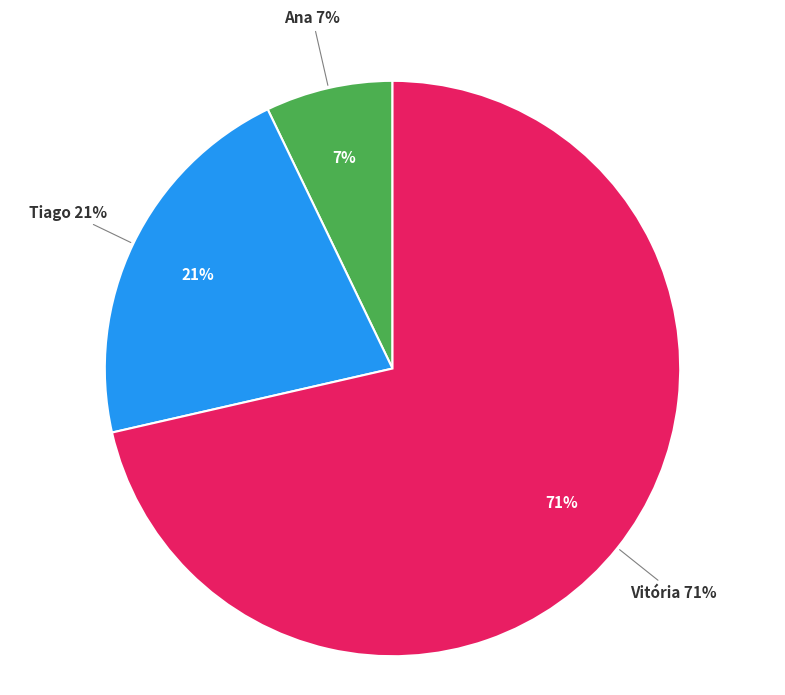

What is the largest slice in the pie chart?

Vitória